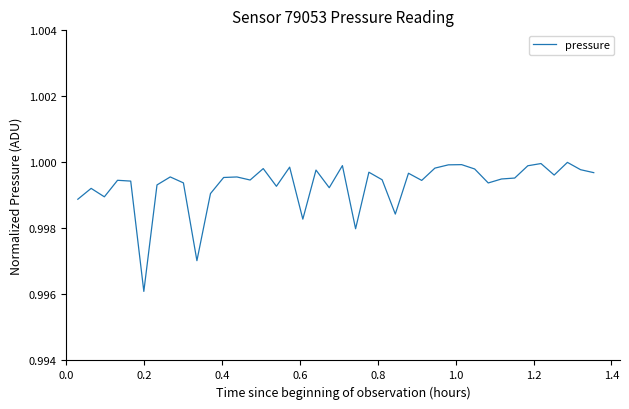

Does the chart have visible grid lines?

No